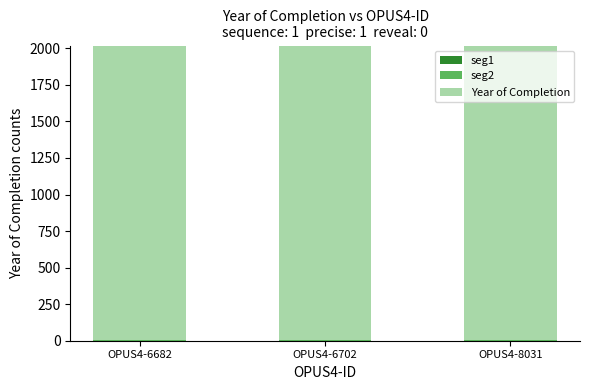

True or false: Year of Completion has a value of 2012 at OPUS4-8031.

True